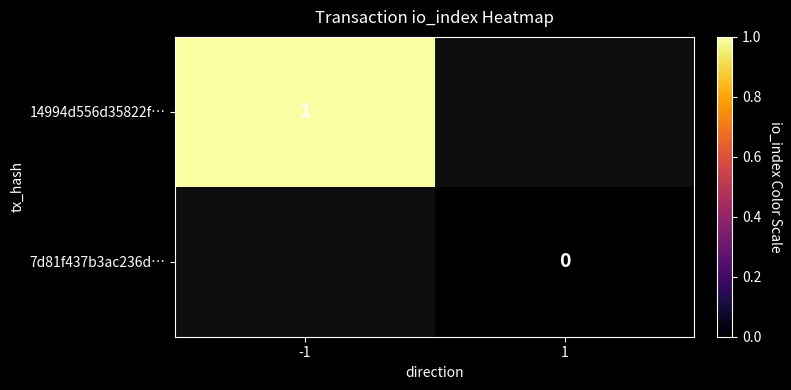

Is it true that 14994d556d35822f… equals 1 at -1?

True